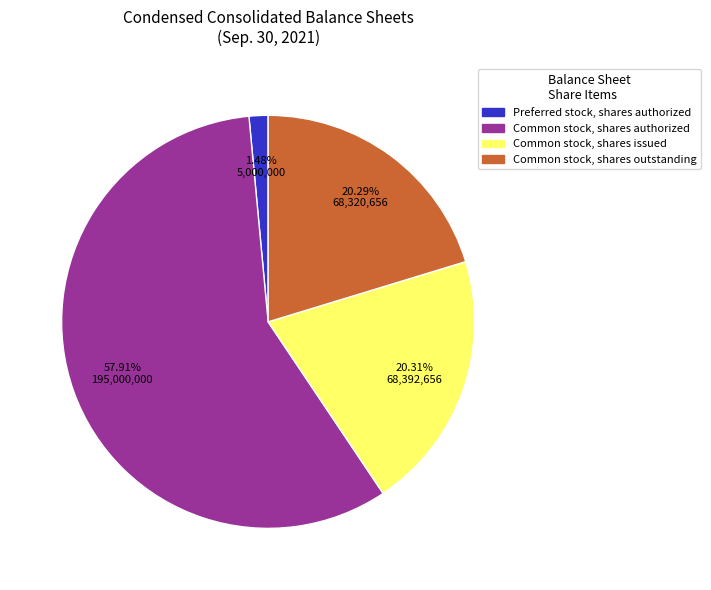

Is there any slice that represents more than half of the pie?

Yes